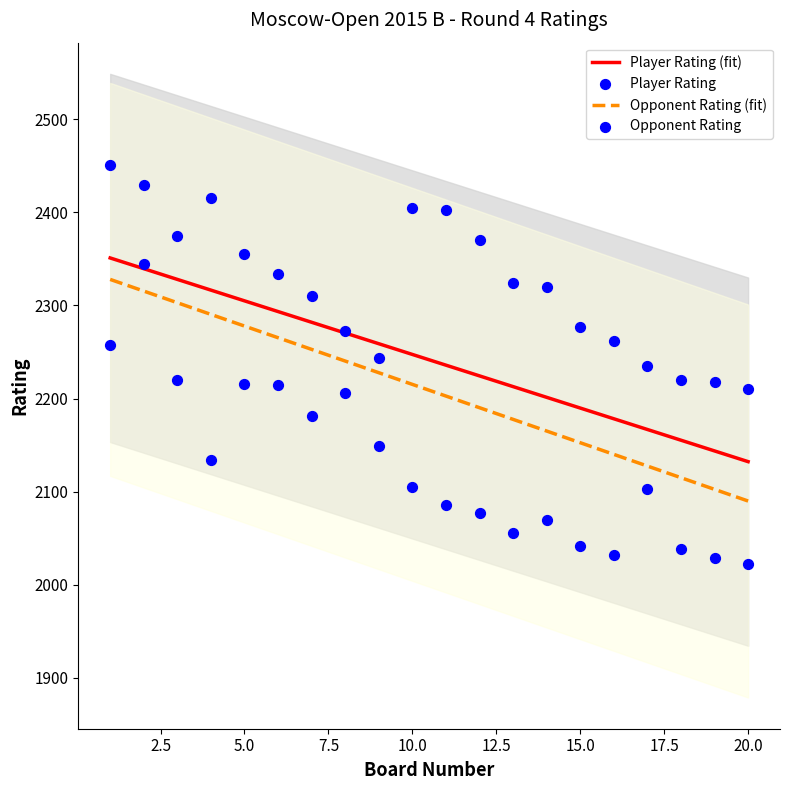

Which series has the widest spread of Y values?

Player Rating